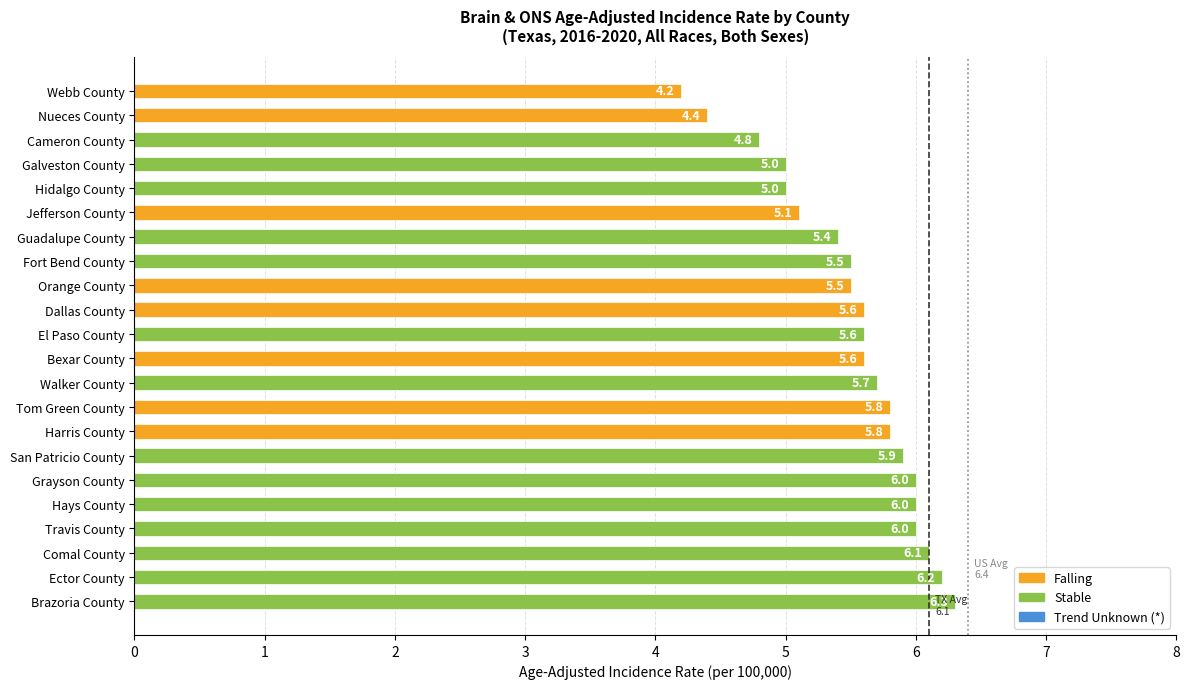

What is the approximate value at Nueces County?

4.4